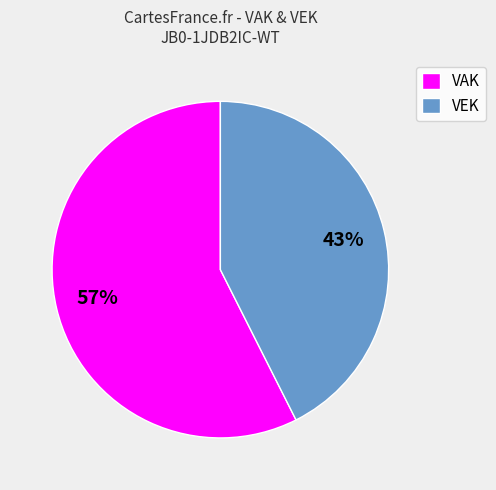

To the nearest percent, what is the average slice percentage?

50%